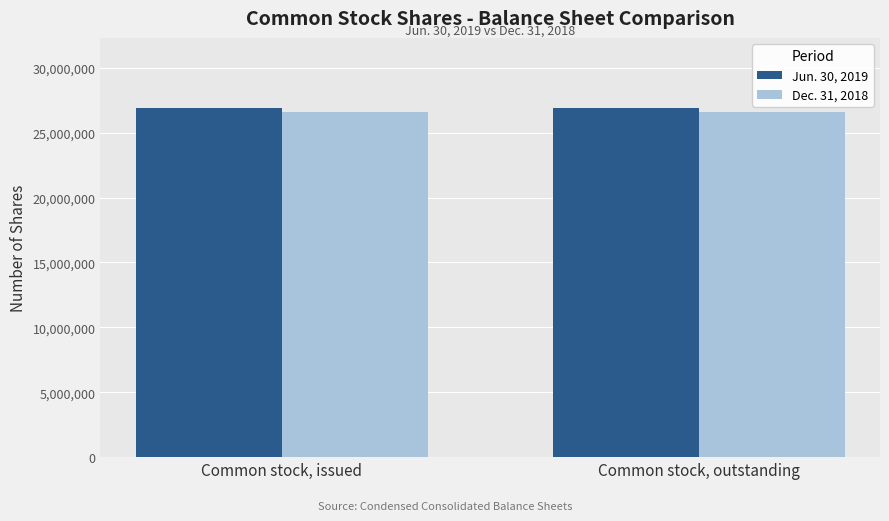

What are all the series names shown in the legend?

Jun. 30, 2019, Dec. 31, 2018